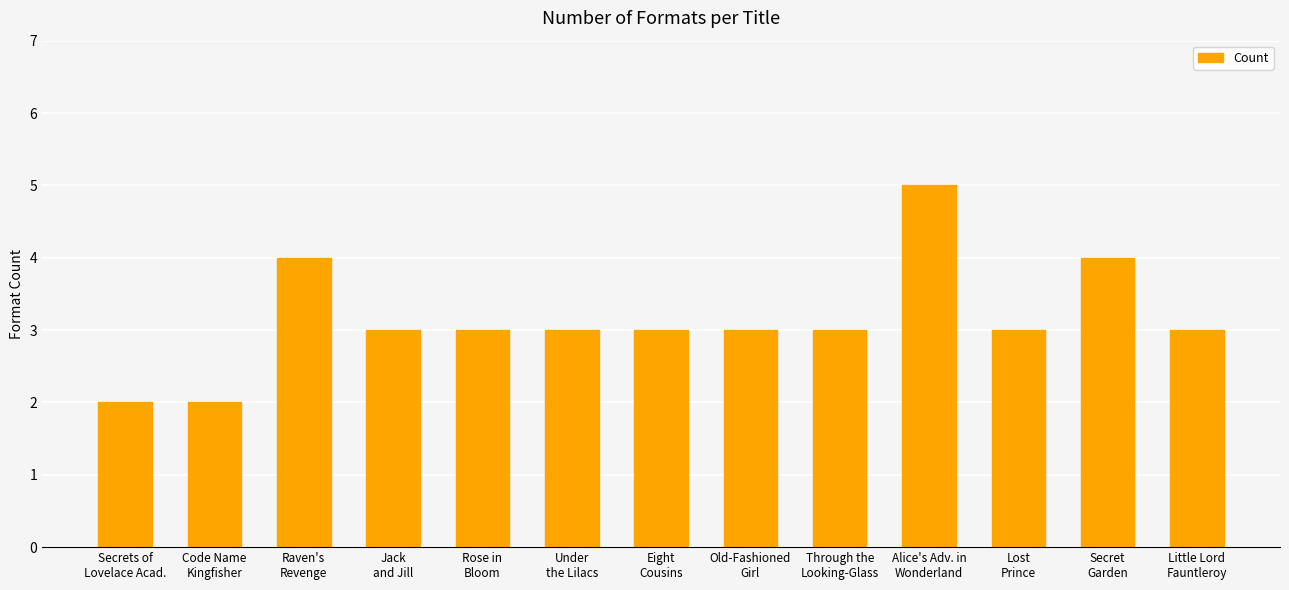

The chart shows a value of 4 at Secret
Garden. True or false?

True